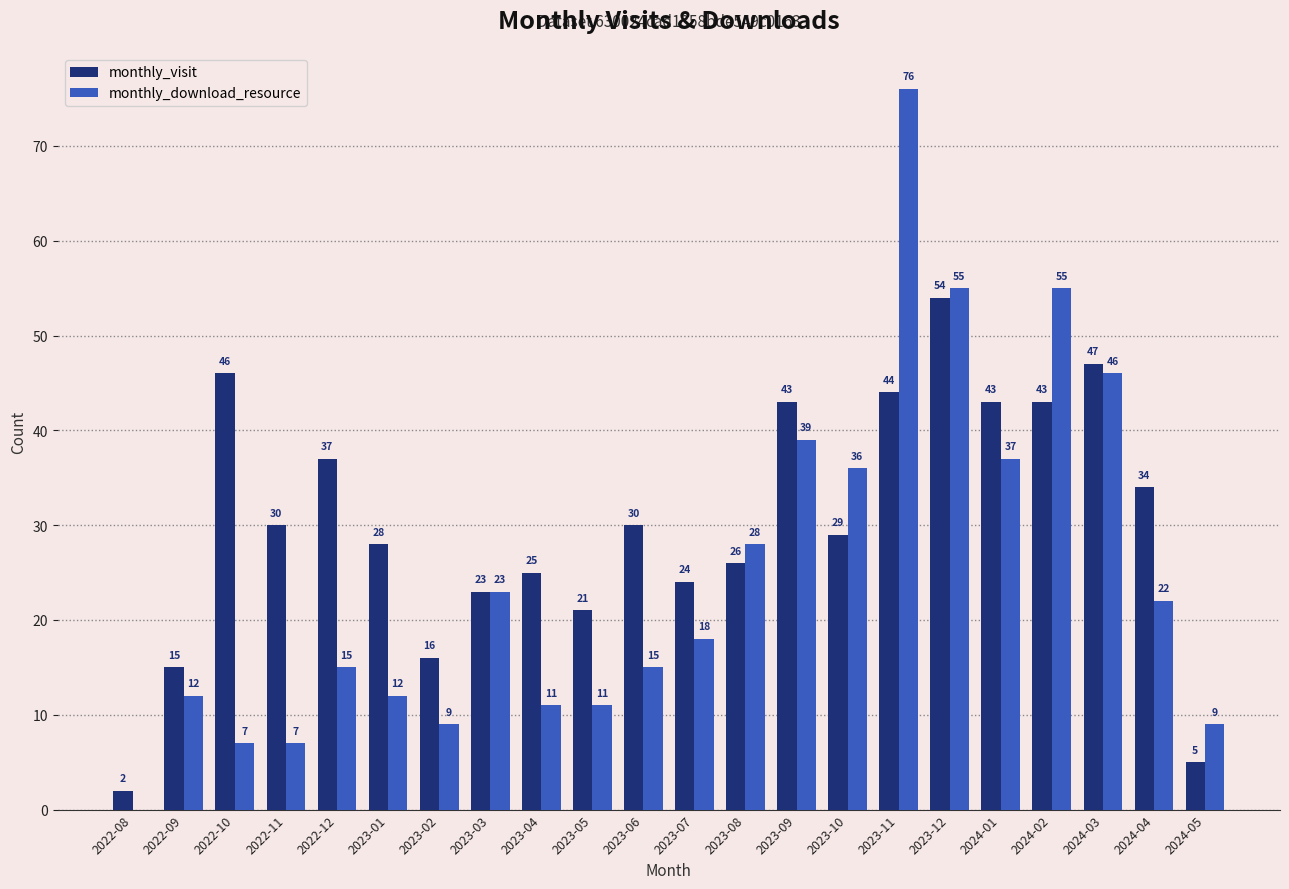

What is the sum of the monthly_visit values at 2022-12 and 2023-03?

60